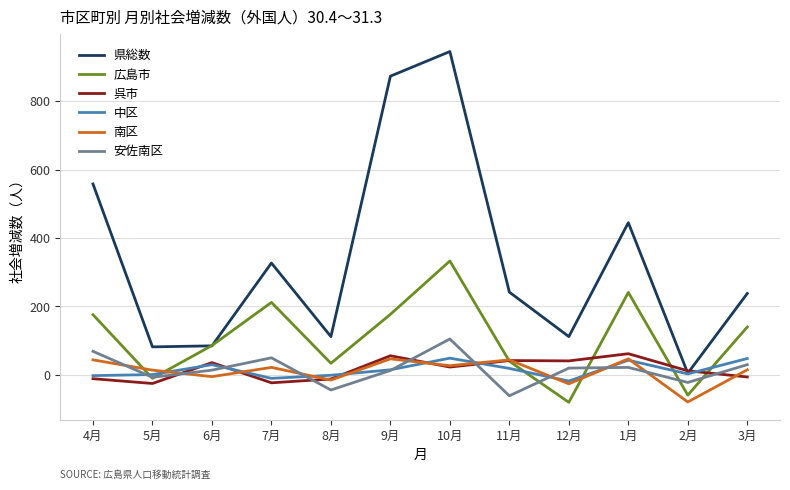

Where does the 広島市 series first go above 140?

4月